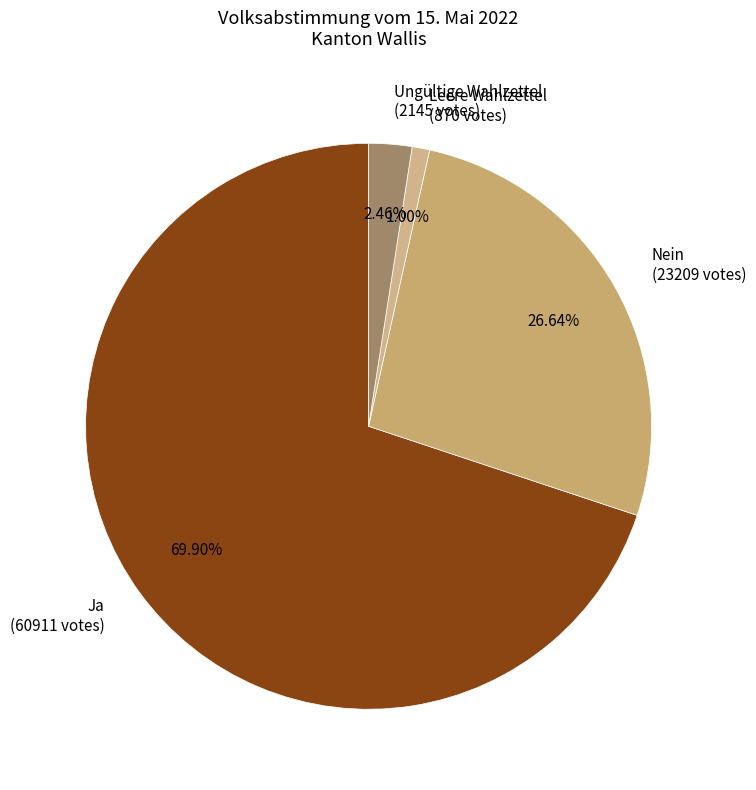

What percentage is the Ja slice, to the nearest percent?

70%